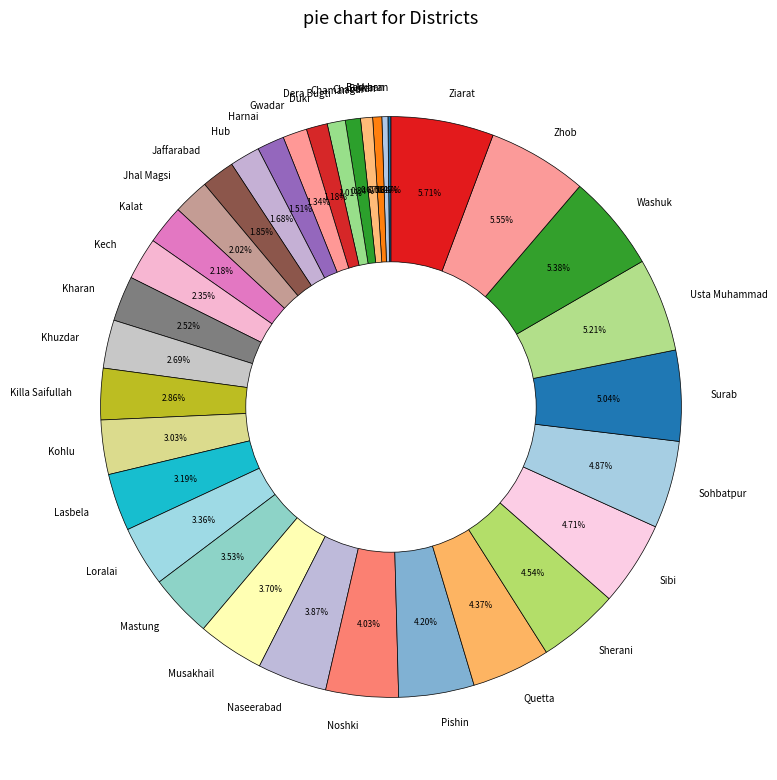

What percentage is the Kohlu slice, to the nearest percent?

3%